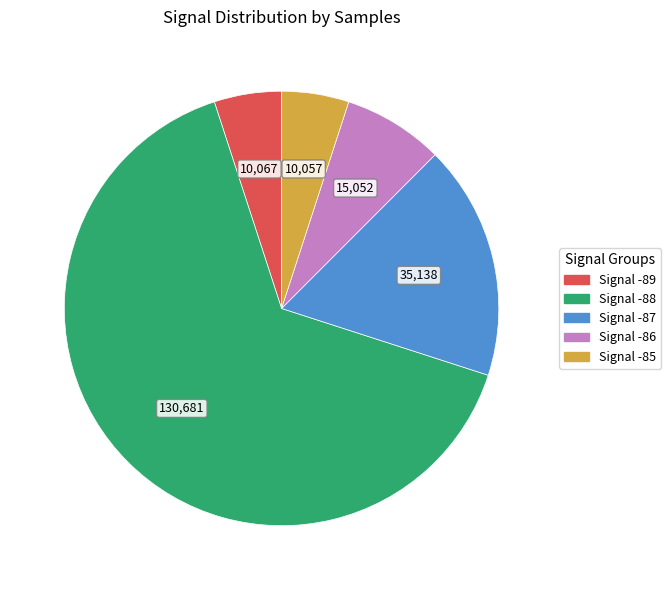

Is there a majority slice in this chart?

Yes